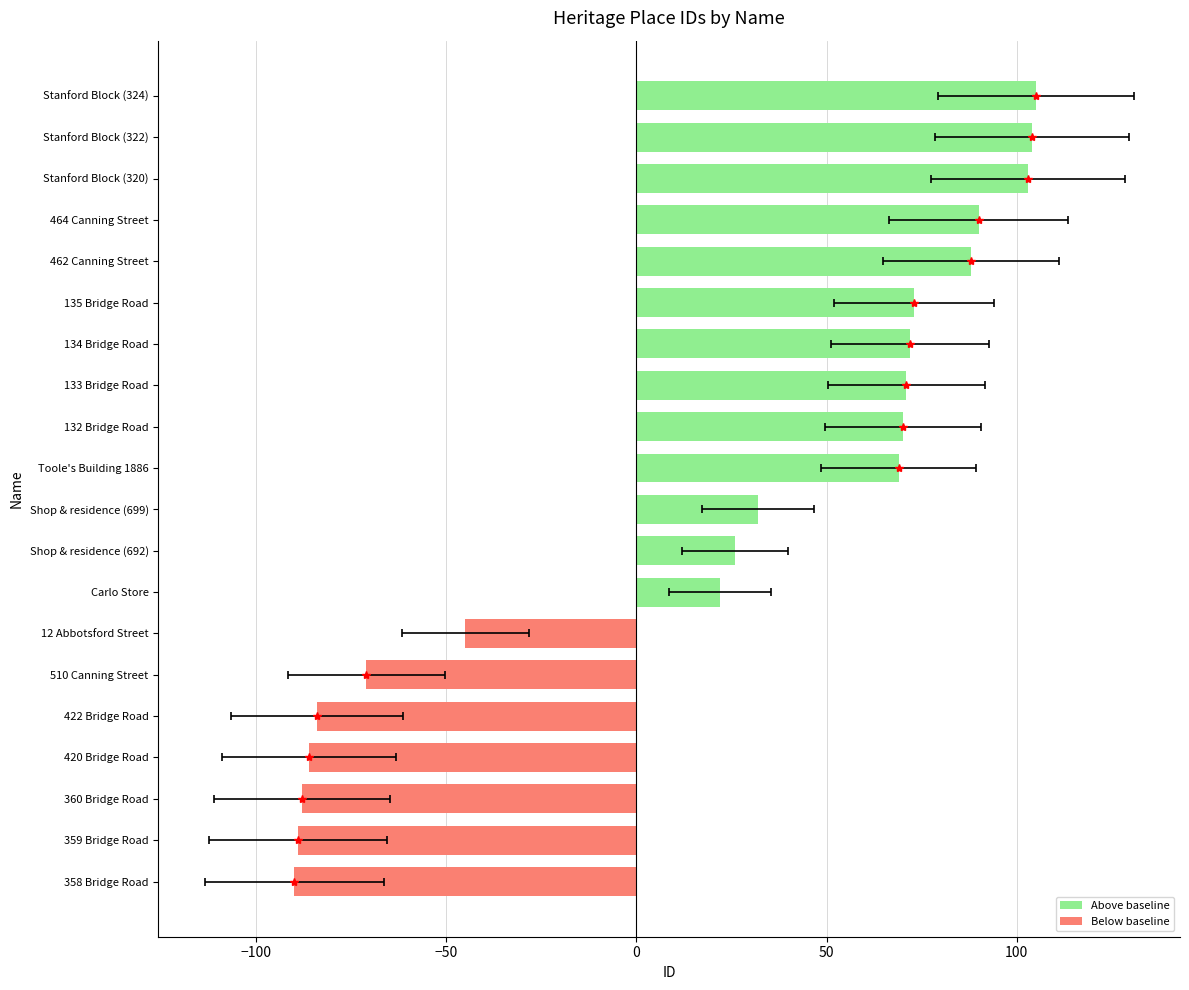

Rank the series at Shop & residence (692) from lowest to highest value.

Below baseline, Above baseline